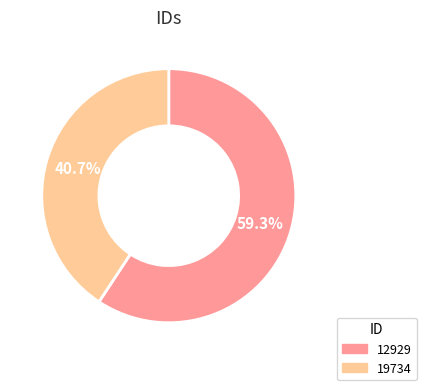

What is the smallest slice in the pie chart?

19734